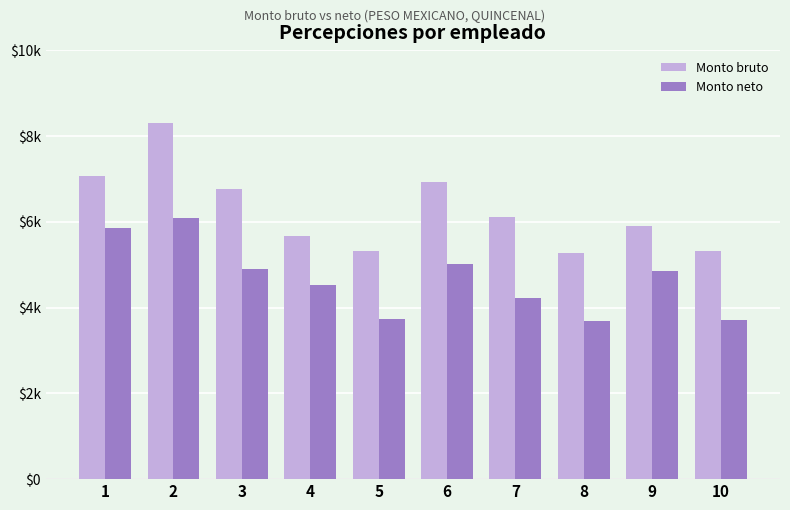

Reading right to left, transcribe all the data shown in this chart.

Monto bruto: 5309.1	5901.3	5273.4	6113.9	6914.6	5326.9	5664.5	6773.4	8289.6	7074.4
Monto neto: 3707.5	4857.3	3677.5	4232.1	5014.3	3722.4	4529.6	4903.3	6095.6	5847.7